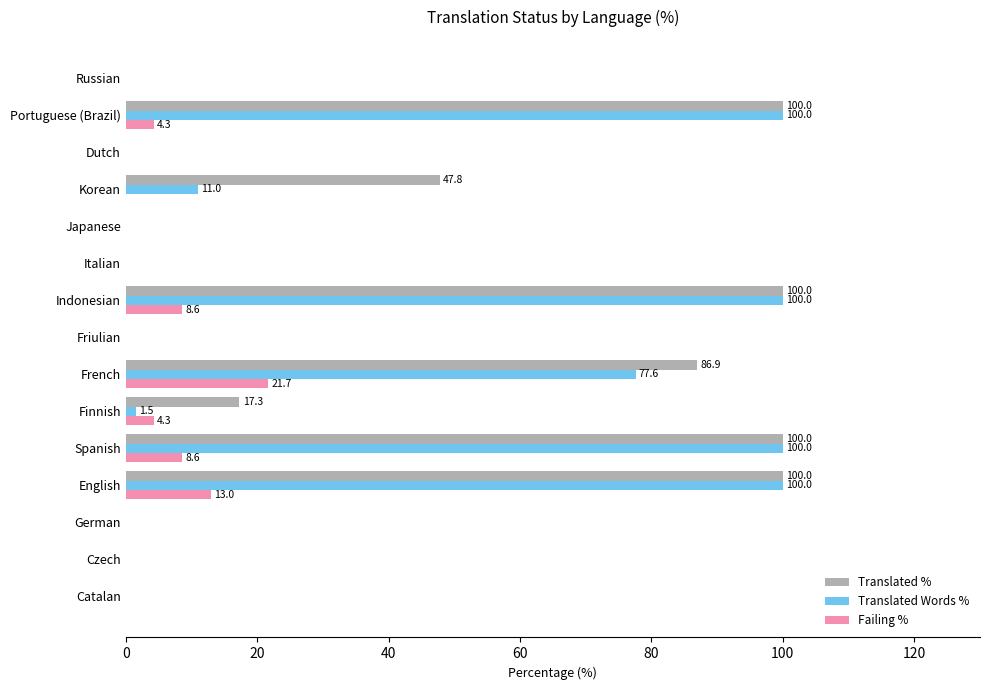

Count the number of categories in the chart.

15